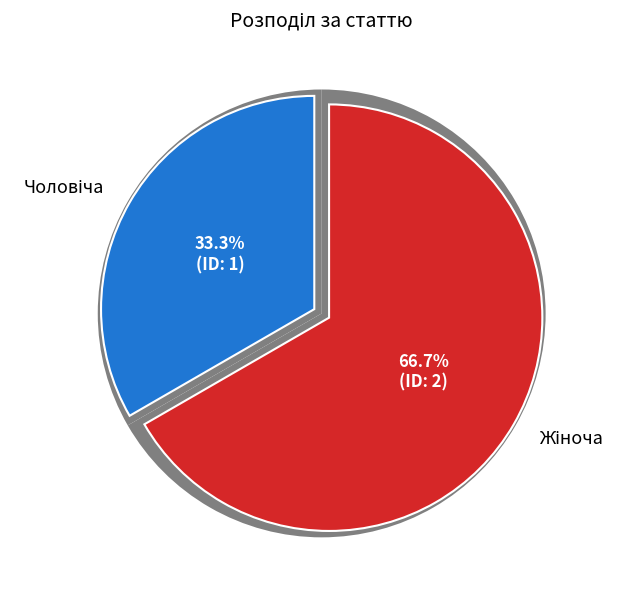

To the nearest percent, what portion does Жіноча represent?

67%